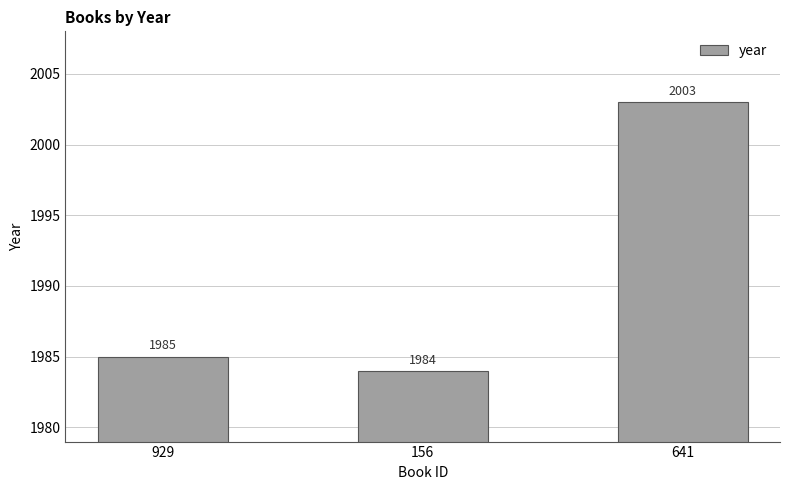

What position from the left is 929?

1